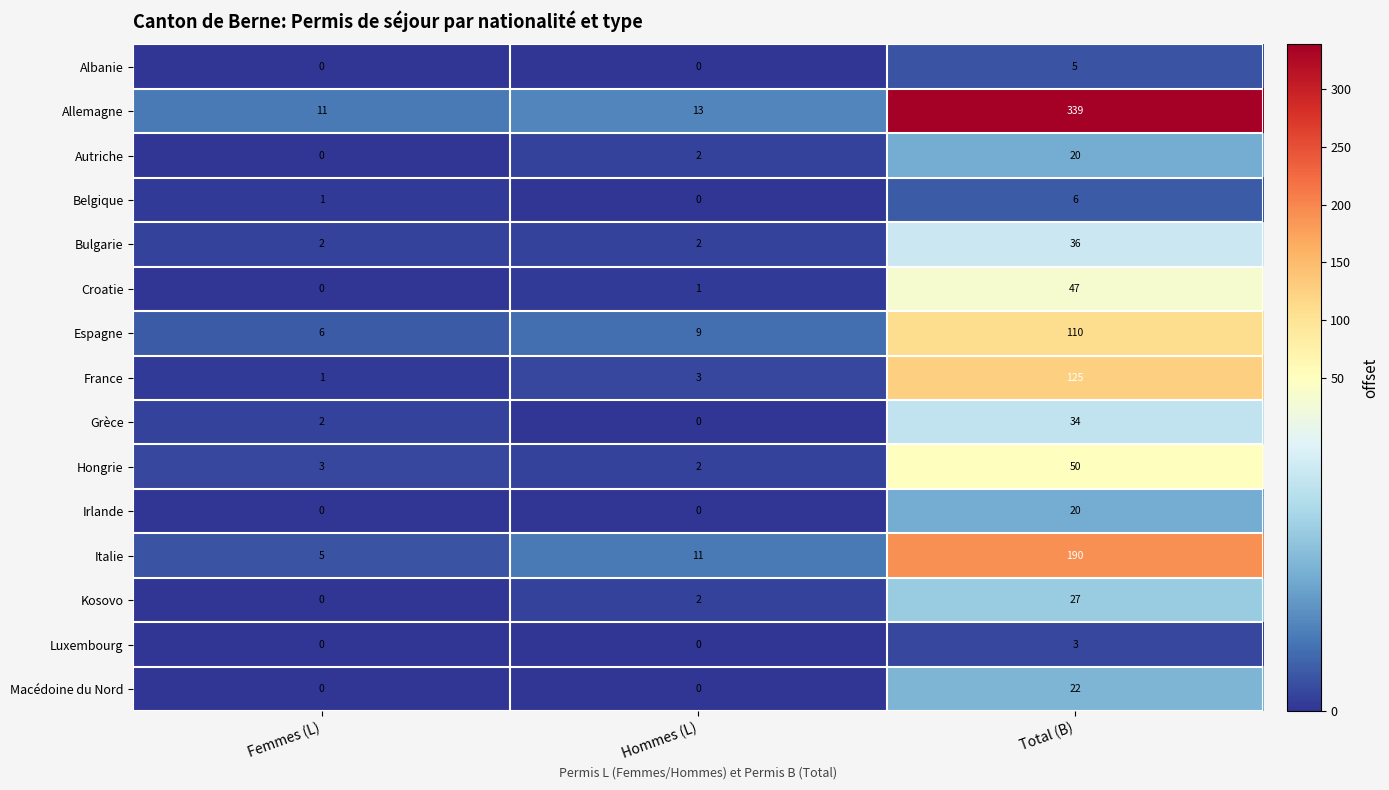

How many series are shown in this chart?

15